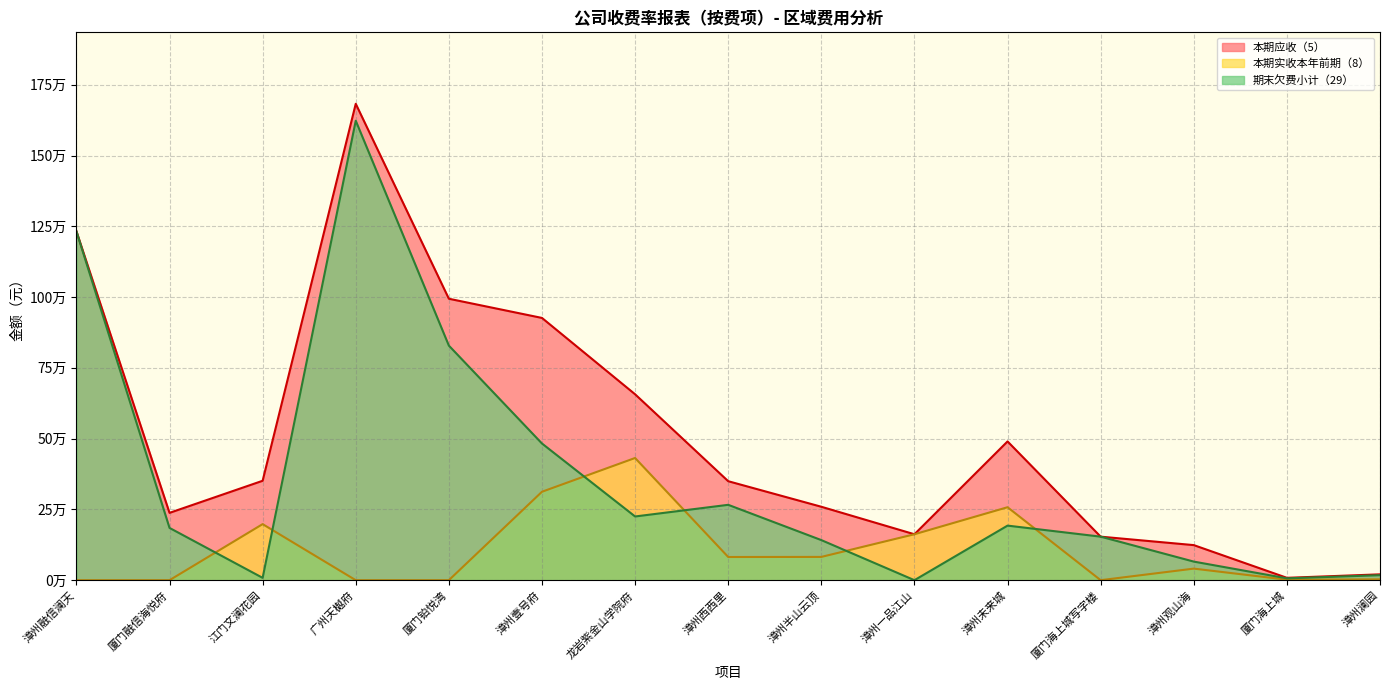

Reading right to left, transcribe all the data shown in this chart.

本期应收（5）: 20640.6	8366.1	123878.5	153747.7	490111.8	162217.4	259370.6	349617.9	656647.4	926299.2	994094.2	1682686.4	351114.1	237768.4	1232555.1
本期实收本年前期（8）: 2983.0	1808.6	40858.5	0.0	257675.9	162217.4	82180.0	81885.7	431607.5	312339.2	0.0	0.0	198015.4	0.0	0.0
期末欠费小计（29）: 17657.6	6557.6	65660.0	153747.7	192753.9	0.0	141590.6	266212.2	225039.9	482763.4	828547.1	1622883.9	8292.9	184631.3	1232555.1